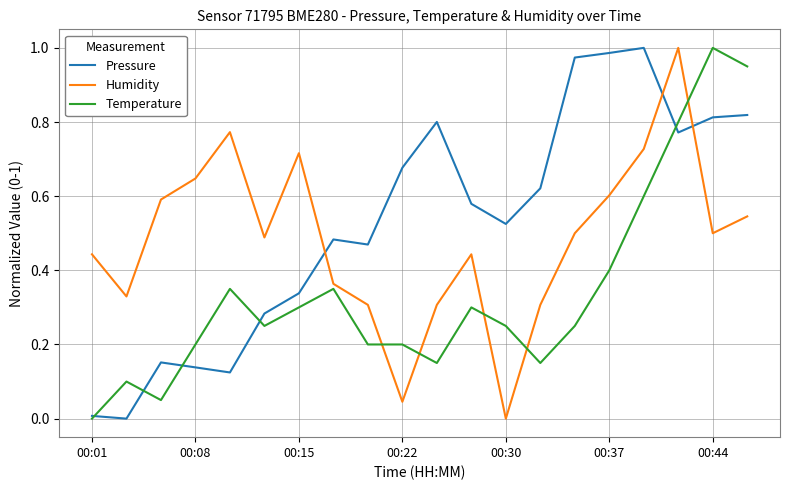

True or false: Pressure has more than 1 interior local peaks.

True